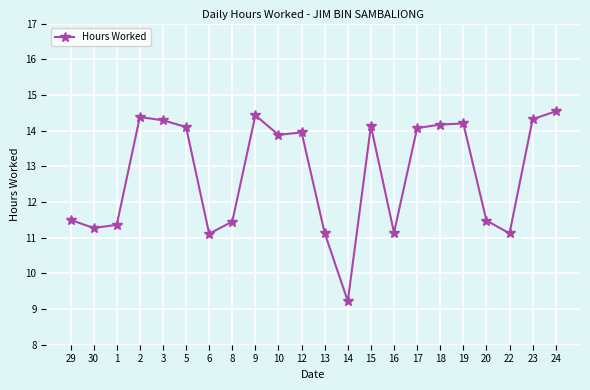

The value at 16 is 6.0. True or false?

False